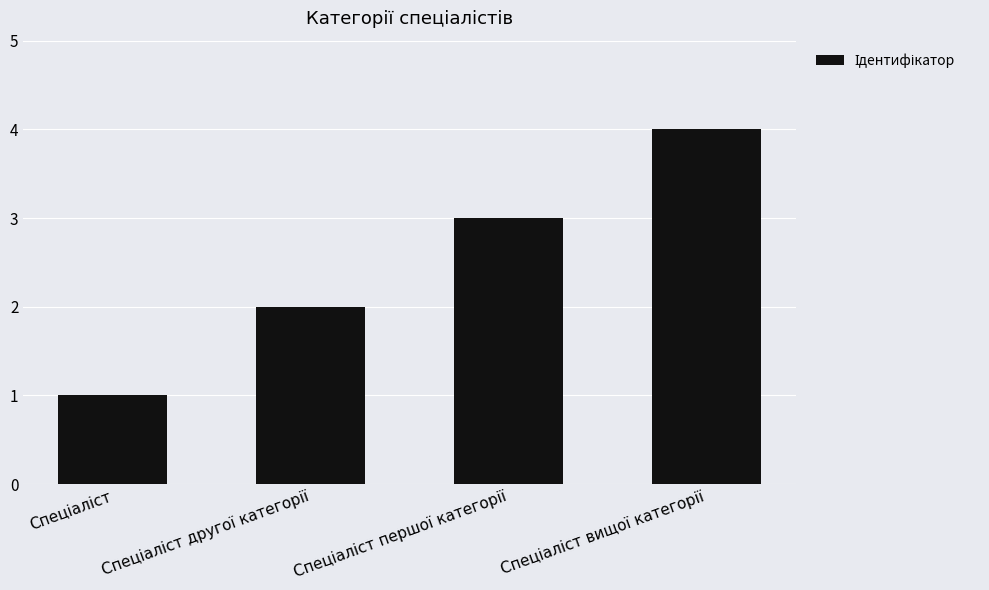

What is the maximum value shown in the chart?

4